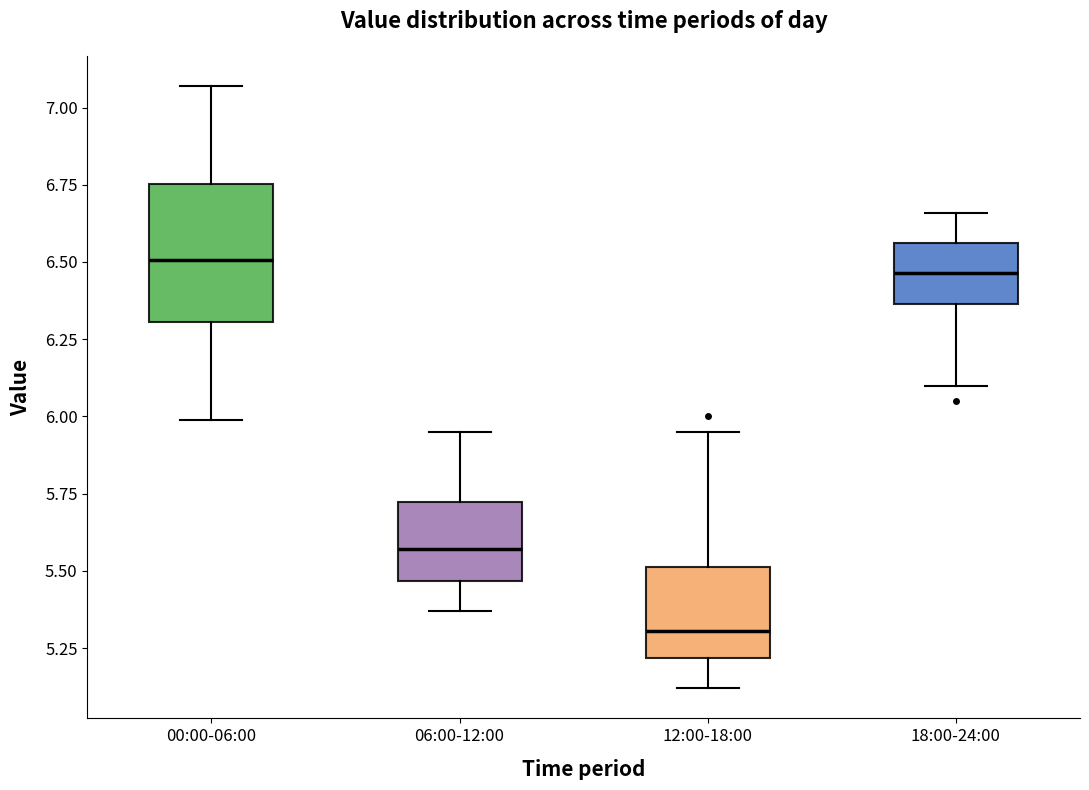

Reading left to right, transcribe this box plot: for each box, give where its median line is, the range the box spans, and where its two whiskers end, as read against the y-axis. The values are not printed on the chart, so give them approximately, as read against the axis.

00:00-06:00: median 6.50, box 6.30 to 6.75, whiskers 6.00 to 7.05
06:00-12:00: median 5.55, box 5.45 to 5.70, whiskers 5.35 to 5.95
12:00-18:00: median 5.30, box 5.20 to 5.50, whiskers 5.10 to 5.95
18:00-24:00: median 6.45, box 6.35 to 6.55, whiskers 6.10 to 6.65